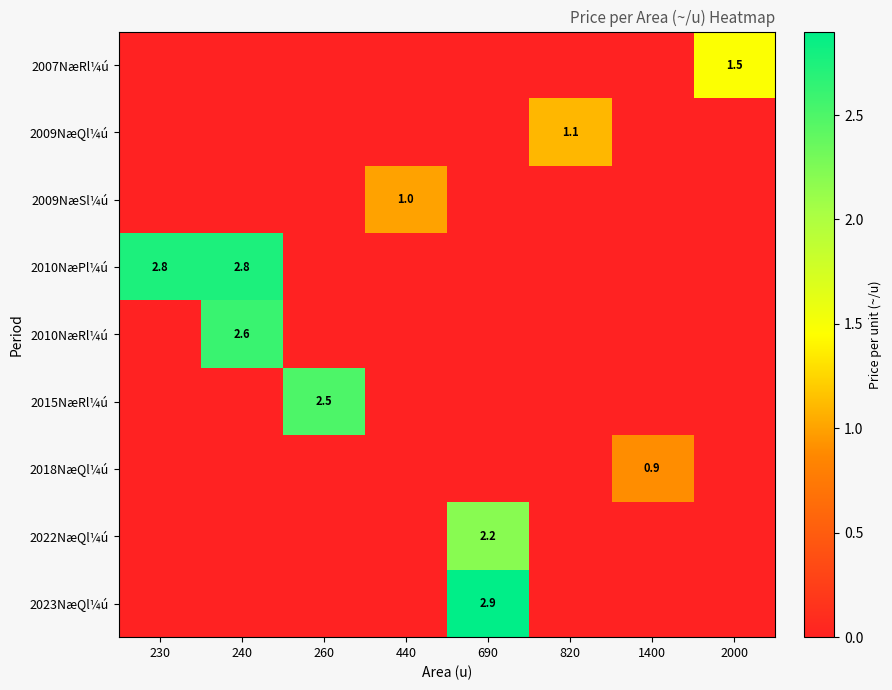

Is it true that 2023NæQl¼ú equals 3.9 at 690?

False